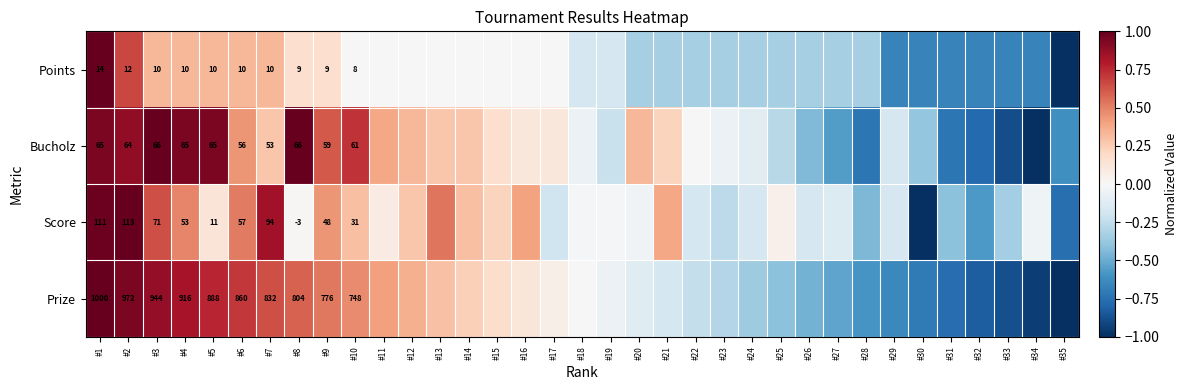

What is the maximum value for Points?

1.0